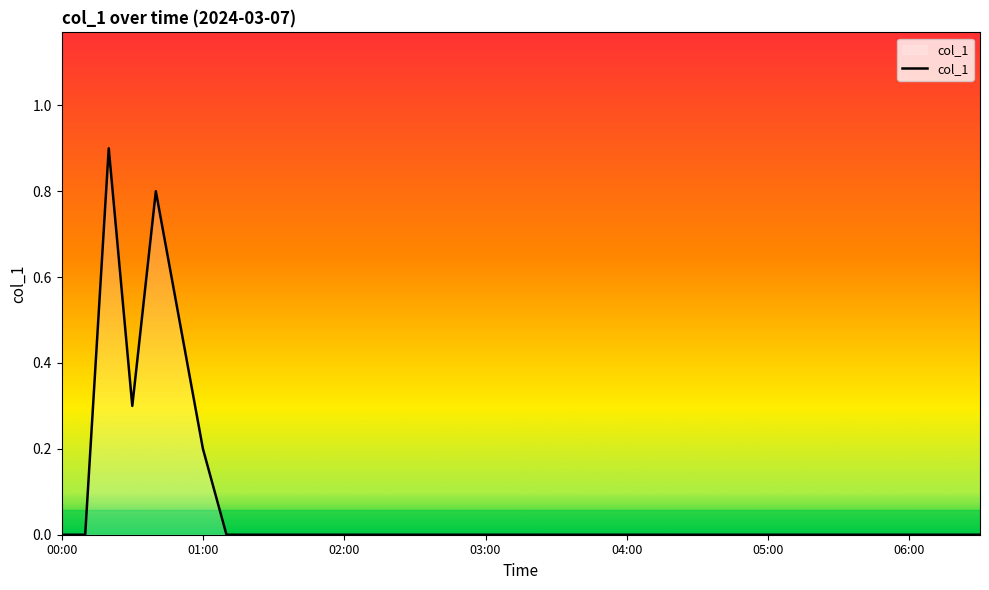

Reading right to left, what are all the values shown in this chart?

0.0	0.0	0.0	0.0	0.0	0.0	0.0	0.0	0.0	0.0	0.0	0.0	0.0	0.0	0.0	0.0	0.0	0.0	0.0	0.0	0.0	0.0	0.0	0.0	0.0	0.0	0.0	0.0	0.0	0.0	0.0	0.0	0.0	0.2	0.5	0.8	0.3	0.9	0.0	0.0